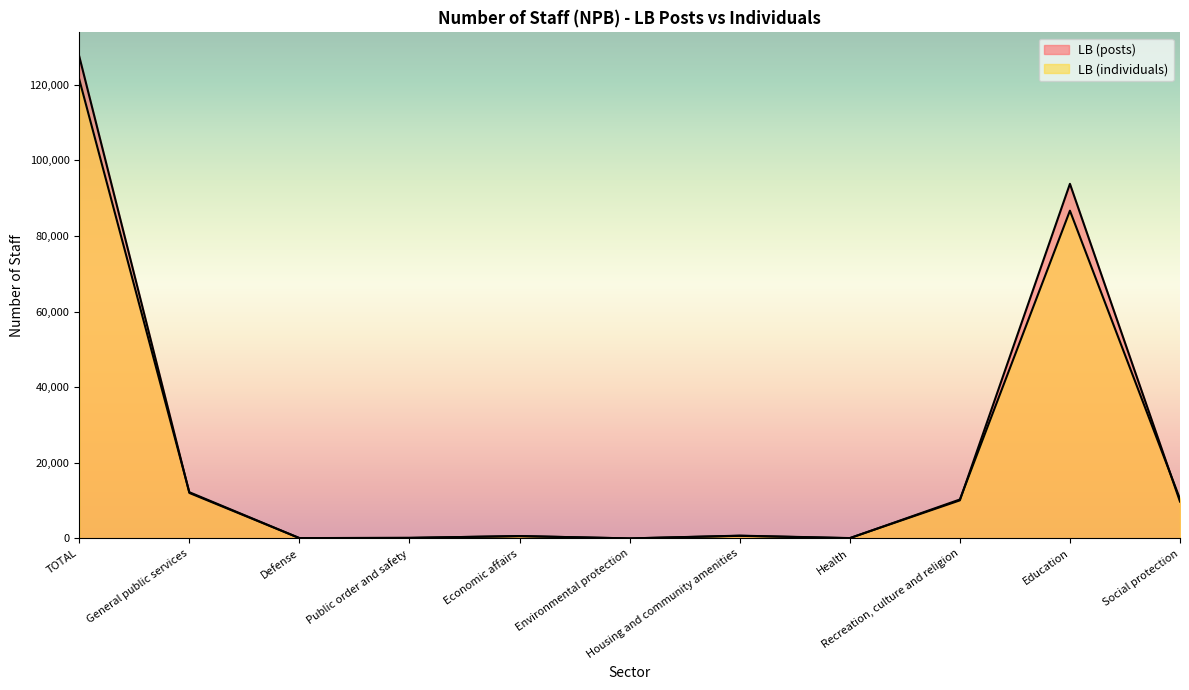

What is the sum of all LB (individuals) values?

242736.0